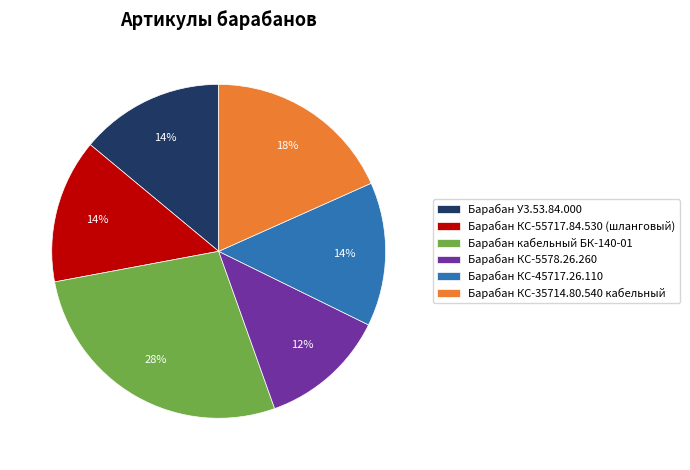

What is the smallest slice in the pie chart?

Барабан КС-5578.26.260